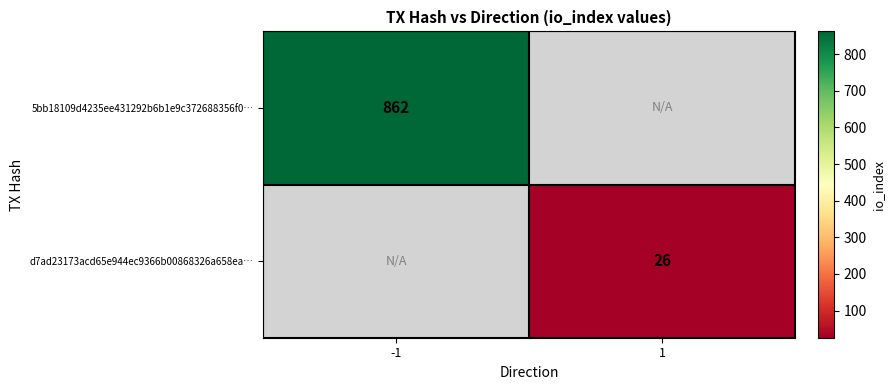

Between 1 and -1, which is larger?

-1